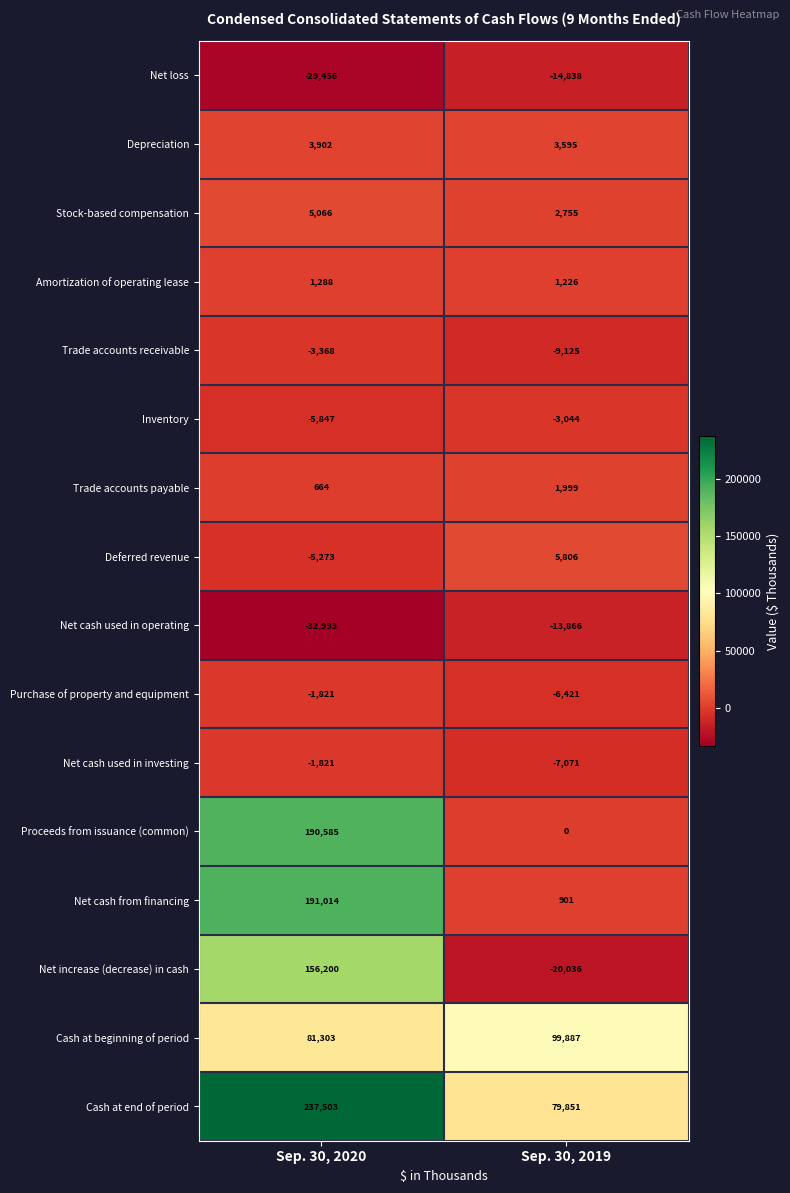

At which label is Net cash used in investing closest to -4446?

Sep. 30, 2020